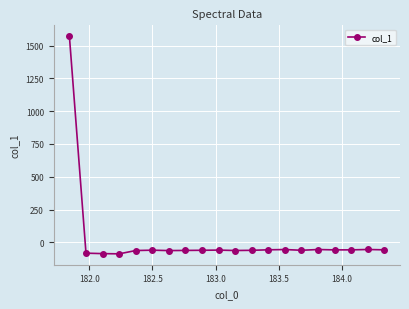

What is the smallest value displayed?

-88.2